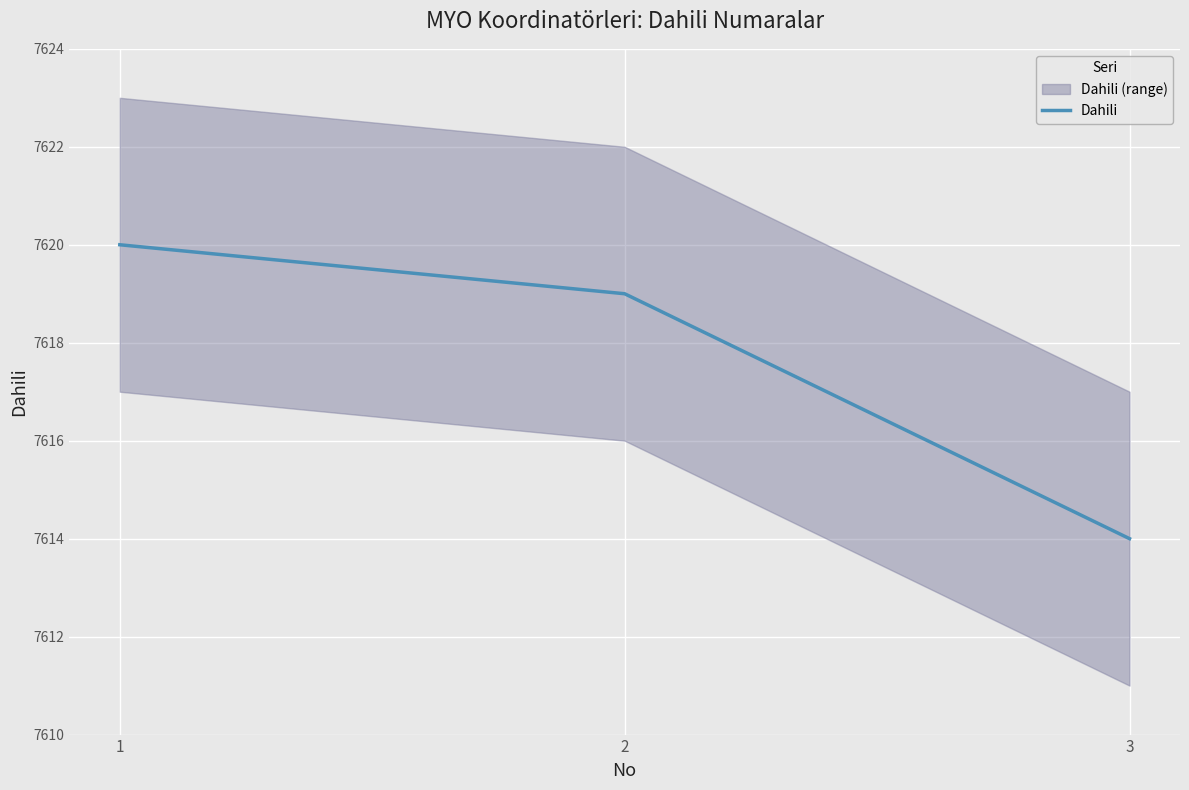

What is the smallest value displayed?

7614